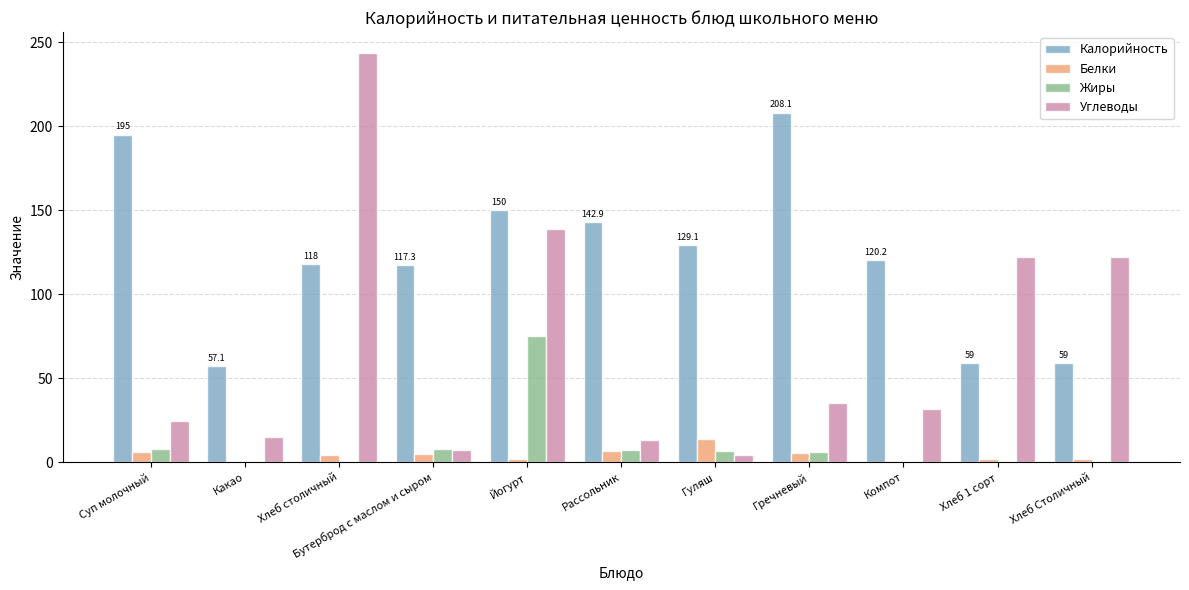

At which category does the chart reach its peak across all series?

Хлеб столичный